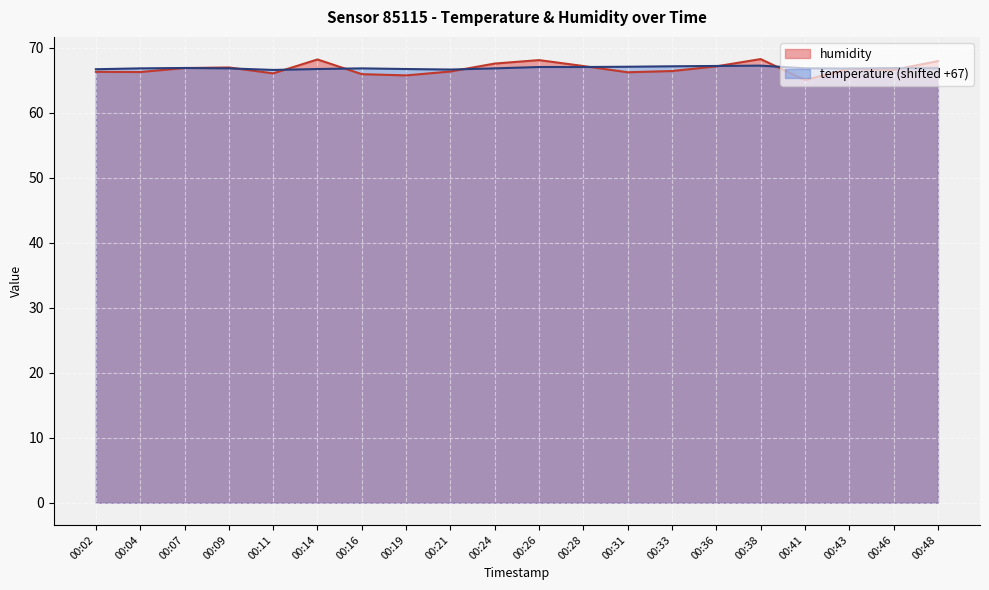

How many data points in humidity are above 66?

17